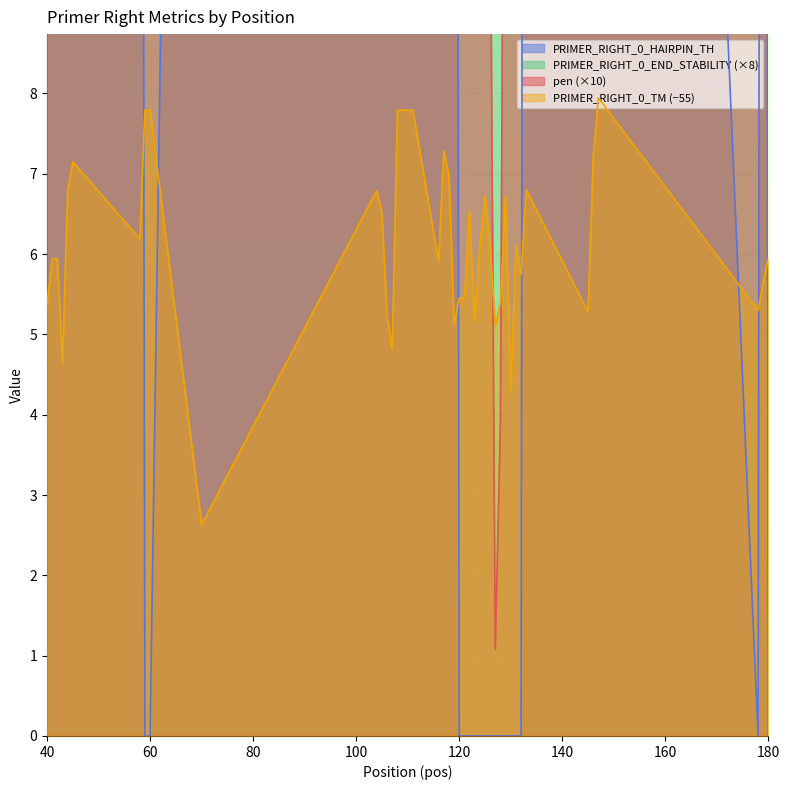

Is it true that pen equals 6.5 at 131?

False